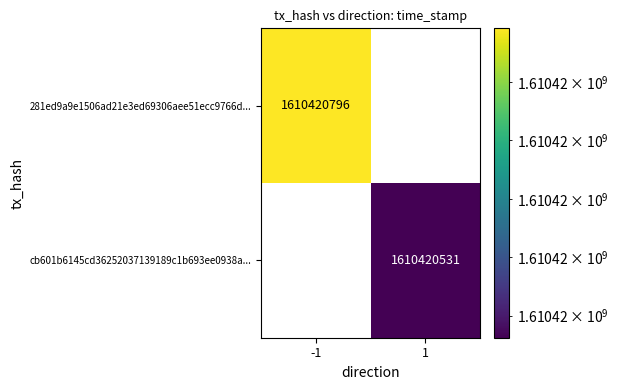

The value of 281ed9a9e1506ad21e3ed69306aee51ecc9766d at direction is -1. True or false?

True